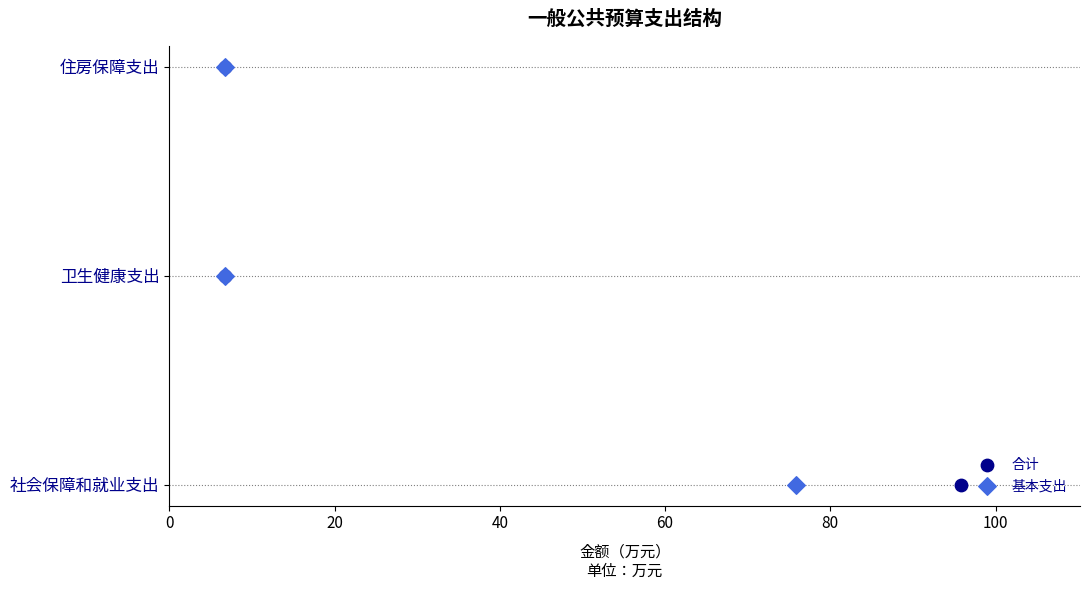

What are all the series names shown in the legend?

合计, 基本支出